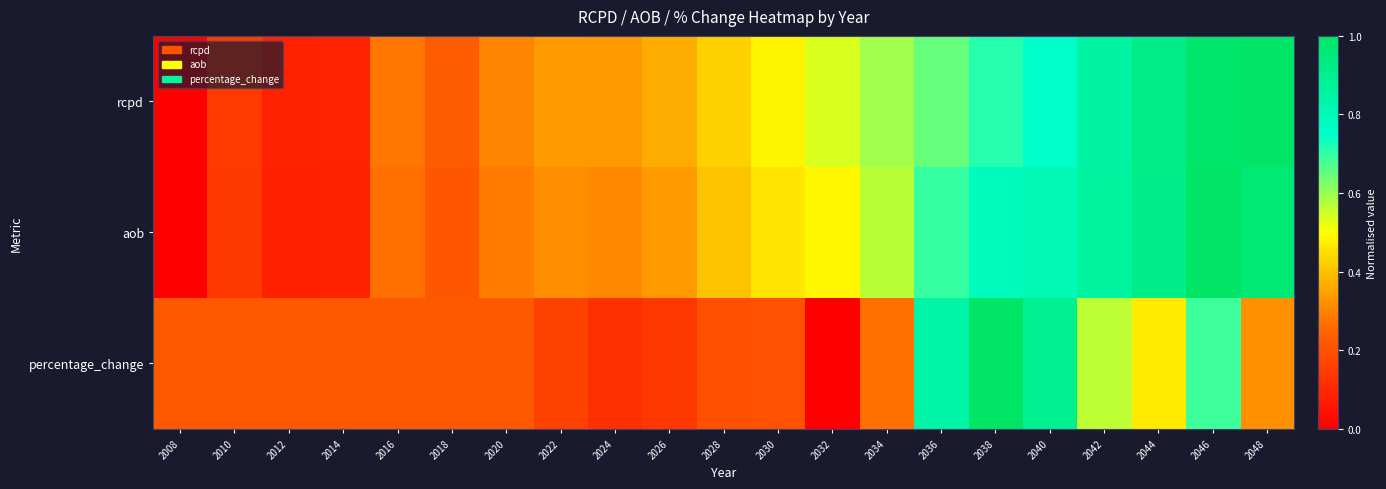

Which category has the highest value across all series?

2048